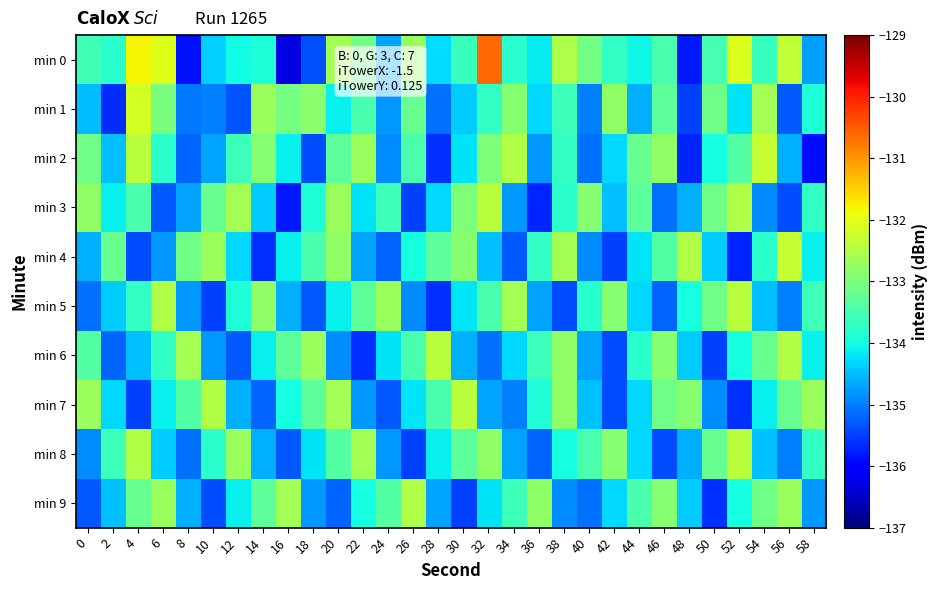

Count the number of data series in this chart.

10